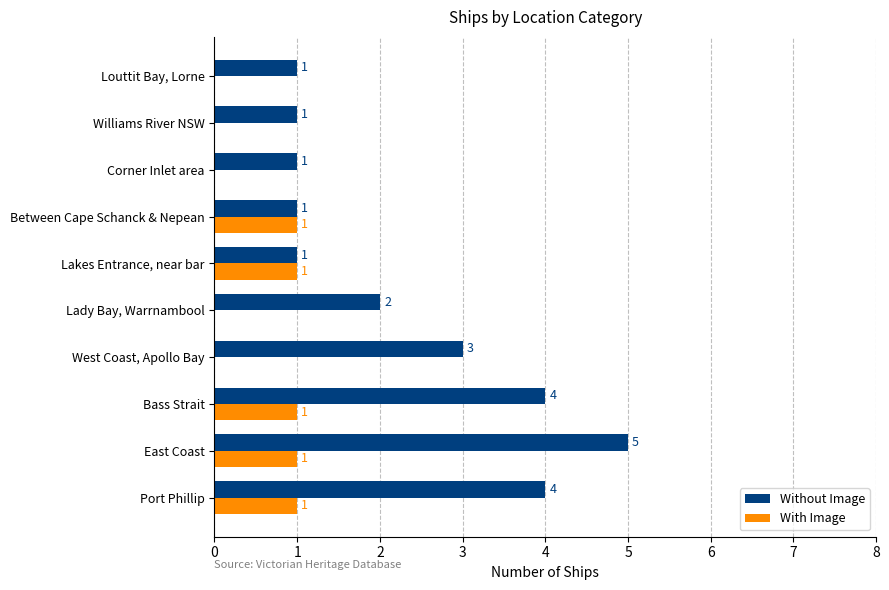

Between Lady Bay, Warrnambool and Williams River NSW, which series saw the biggest shift?

Without Image